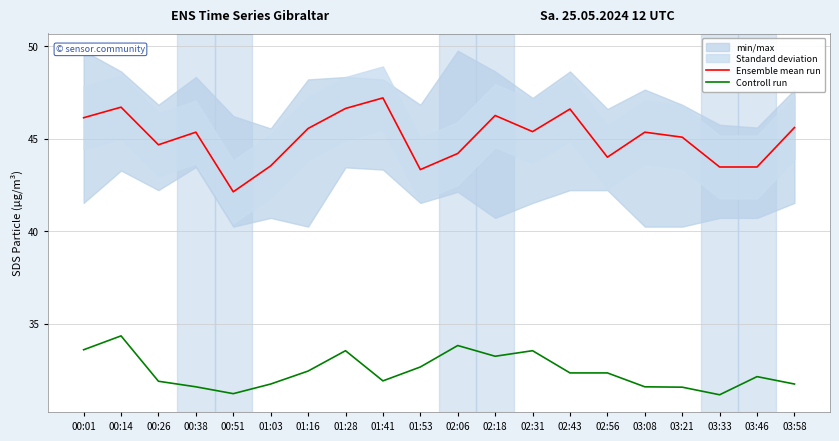

The value of Controll run at 01:41 is 31.9. True or false?

True